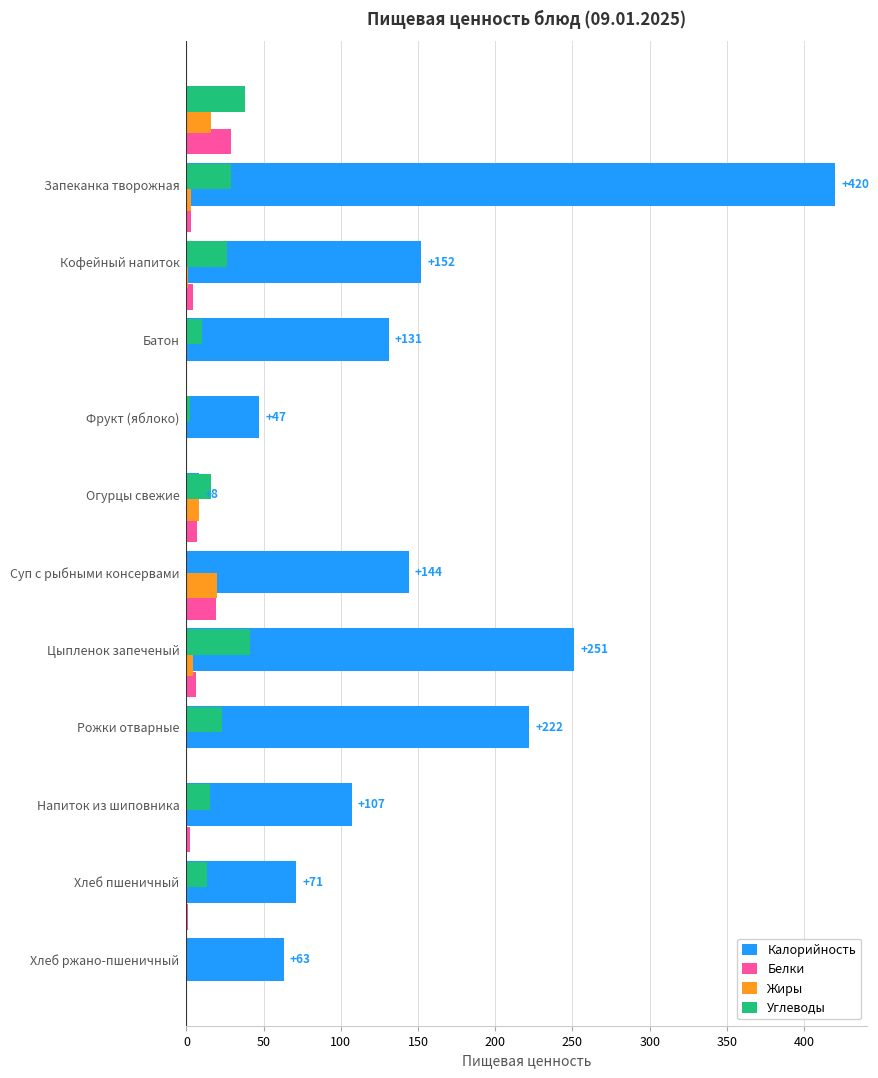

Is the value of Жиры at 10 greater than the value of Калорийность at 150?

No